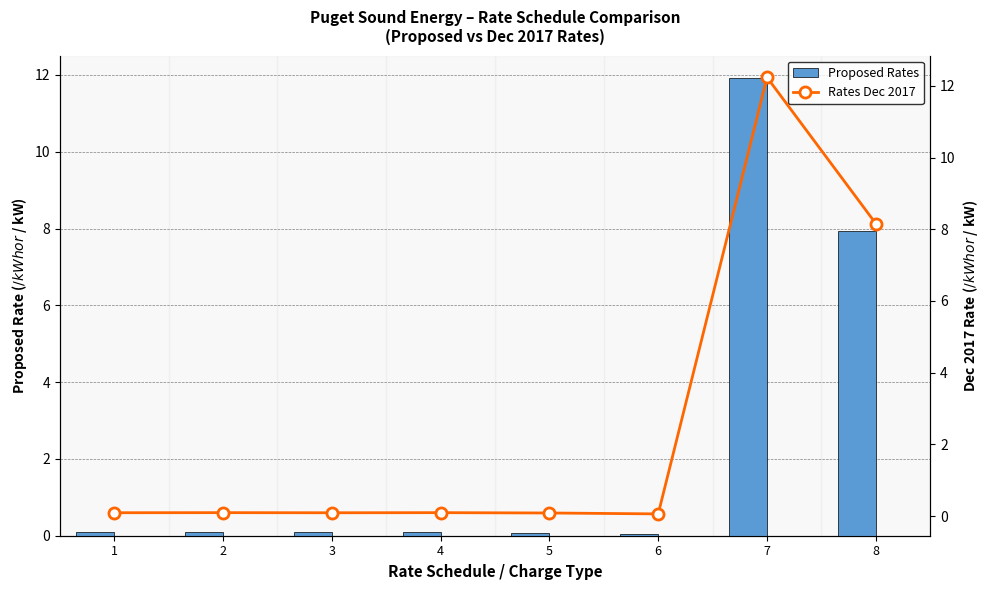

Which series changed the most between 4 and 5?

Rates Dec 2017